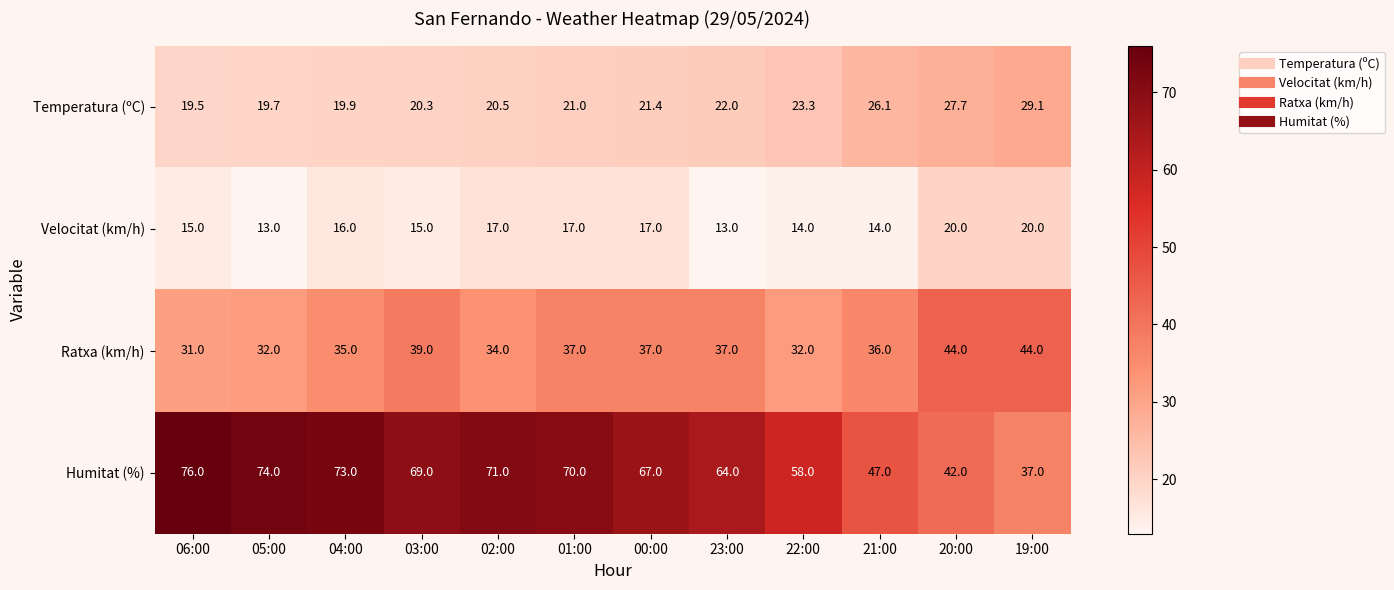

What value does the Ratxa (km/h) series have at 04:00?

35.0